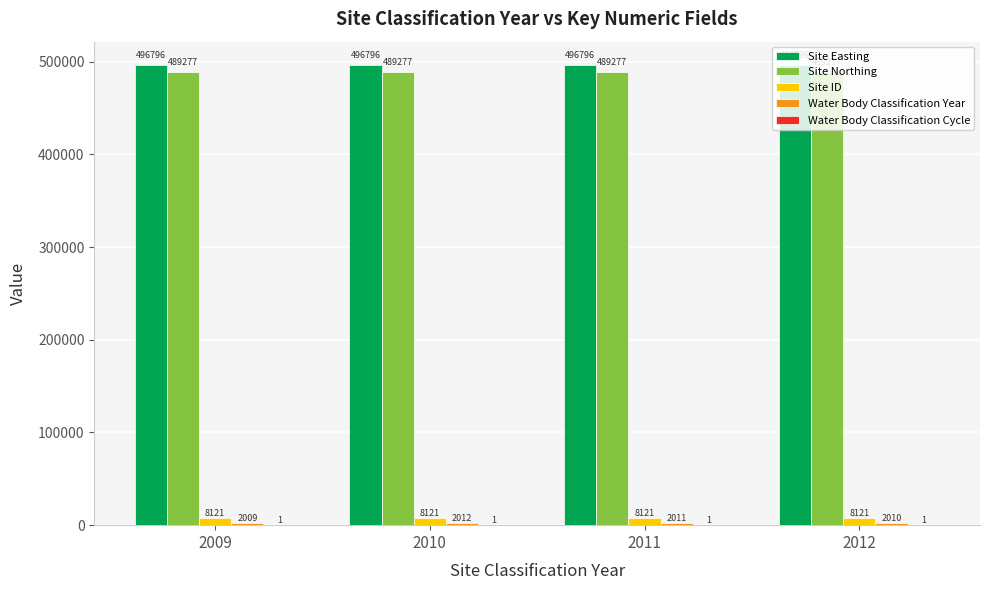

What is the sum of the Site Northing values at 2010 and 2011?

978554